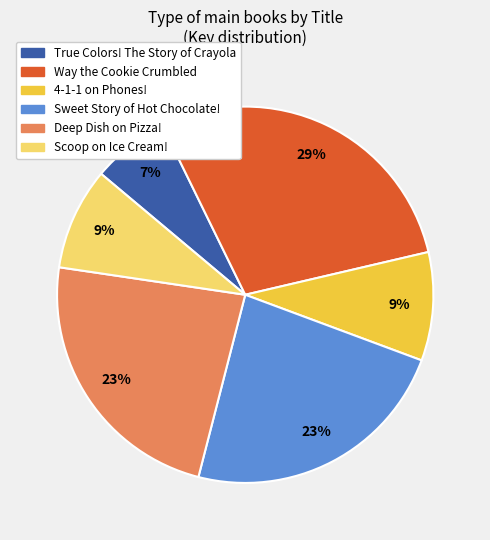

Does any single category account for the majority?

No